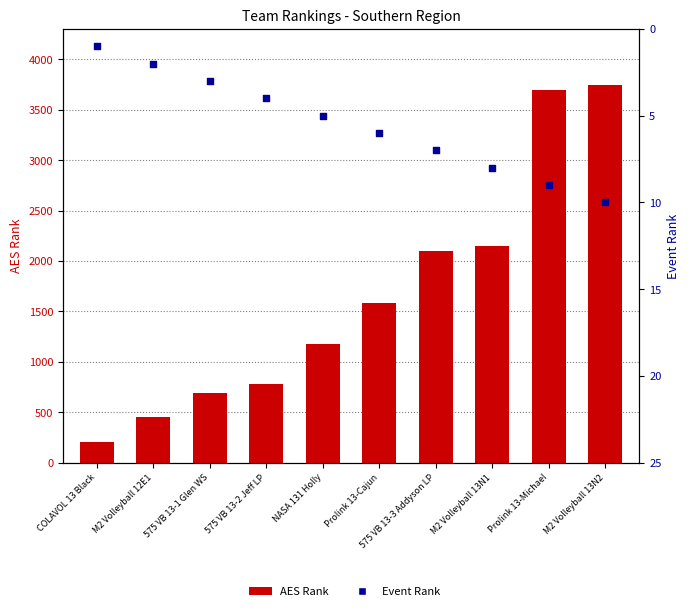

What is the total value across all series at Prolink 13-Michael?

3703